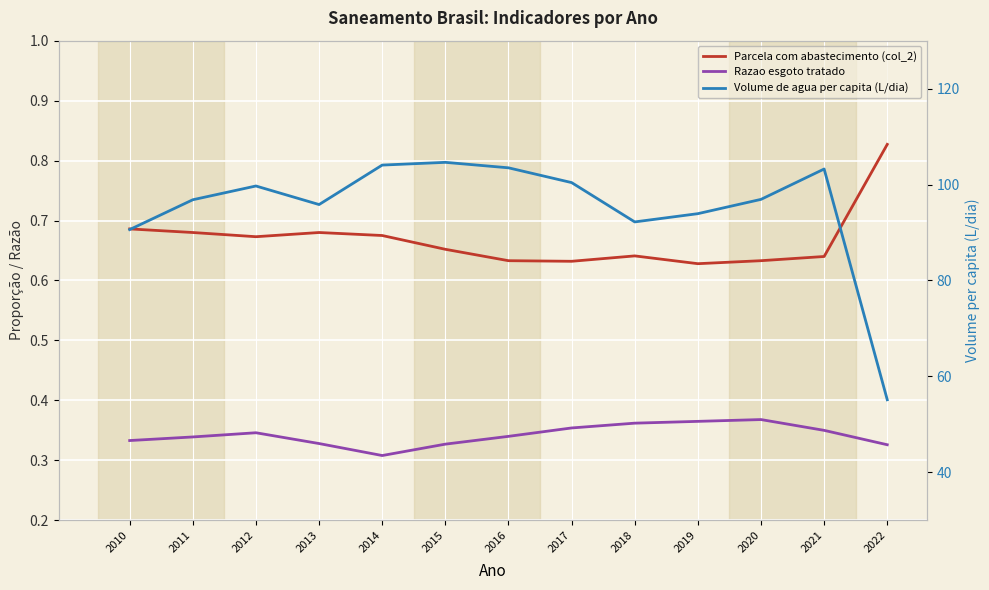

Which series has the largest total across all categories?

Volume de agua per capita (L/dia)